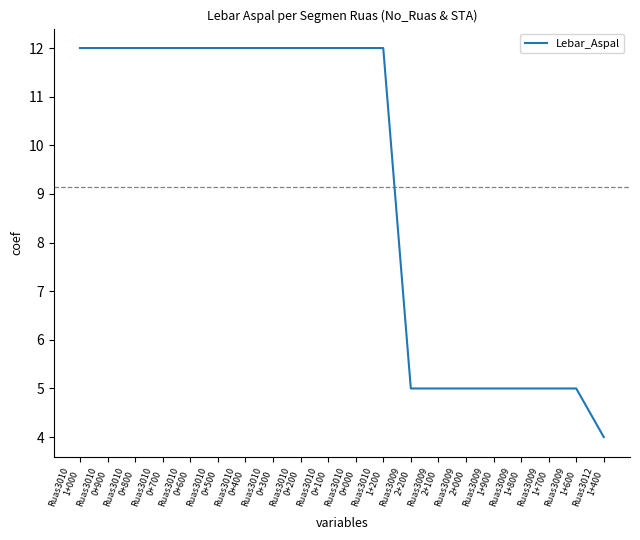

What is the smallest value displayed?

4